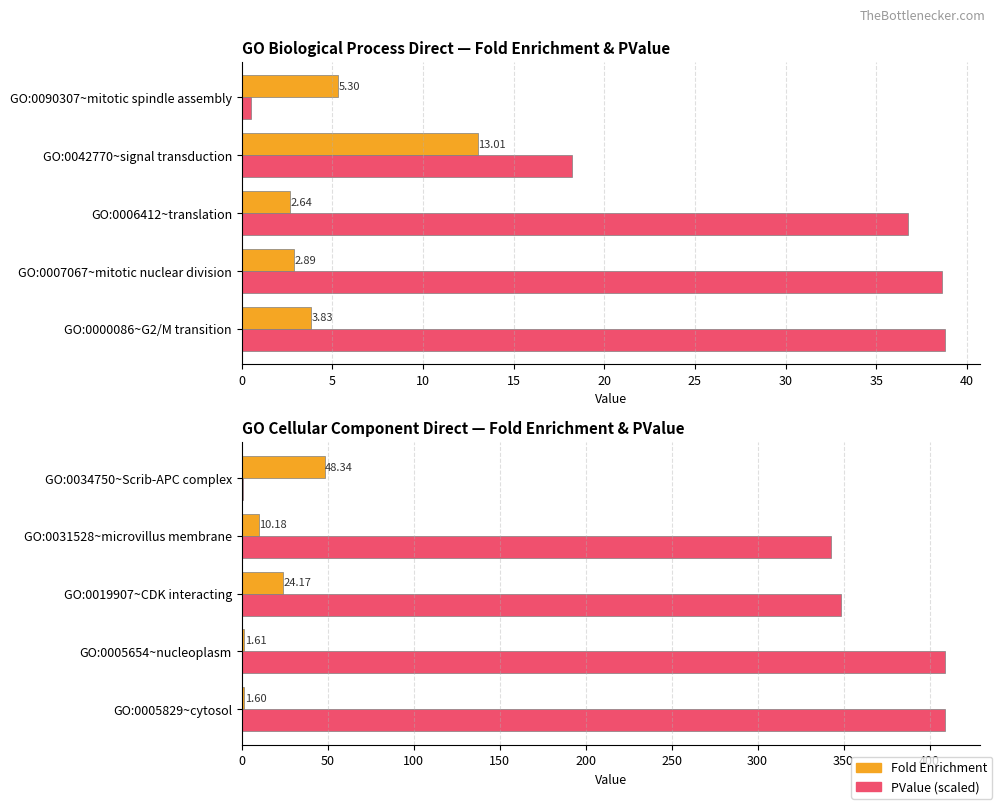

At how many categories does at least one series exceed 186?

4